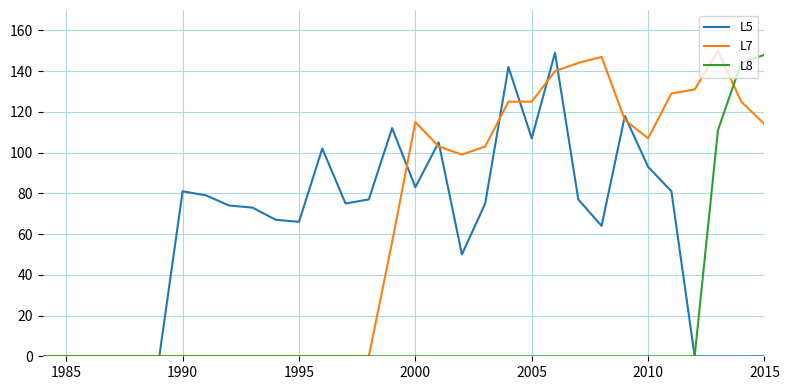

What is the maximum value for L8?

148